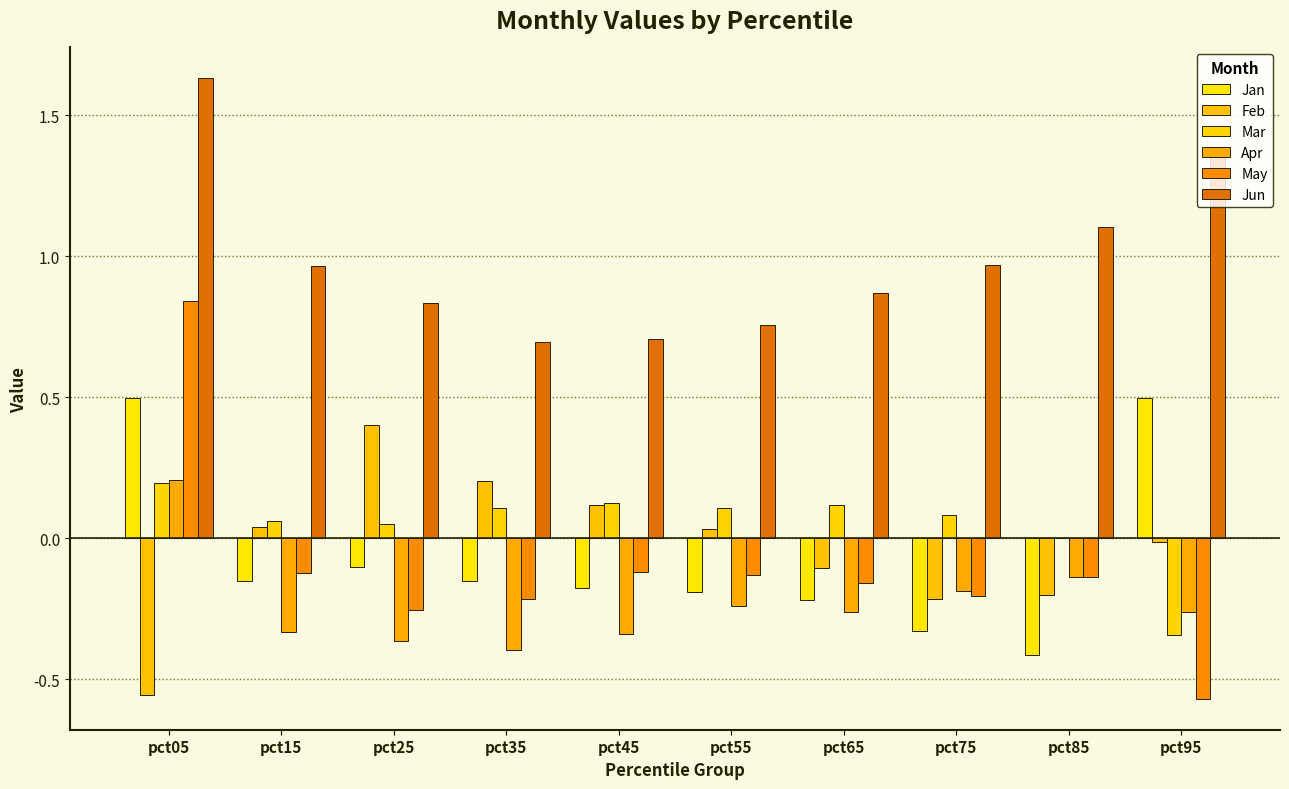

At which category does the chart reach its peak across all series?

pct05